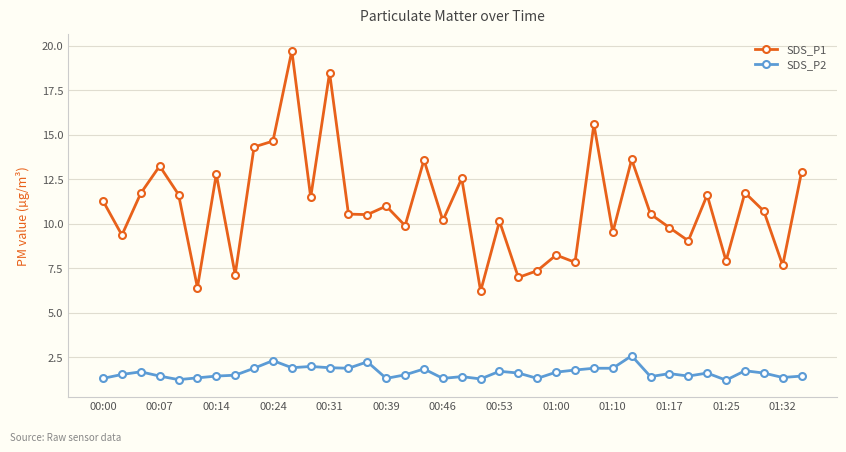

Which series has the largest range (max minus min)?

SDS_P1